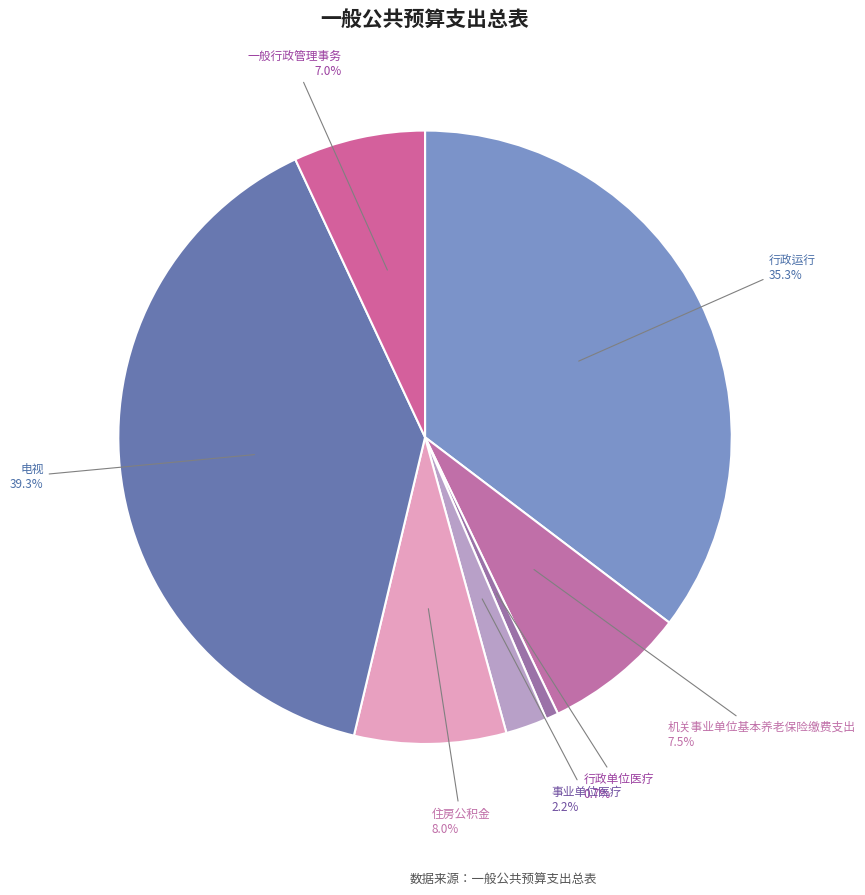

Which slice is the smallest?

行政单位医疗